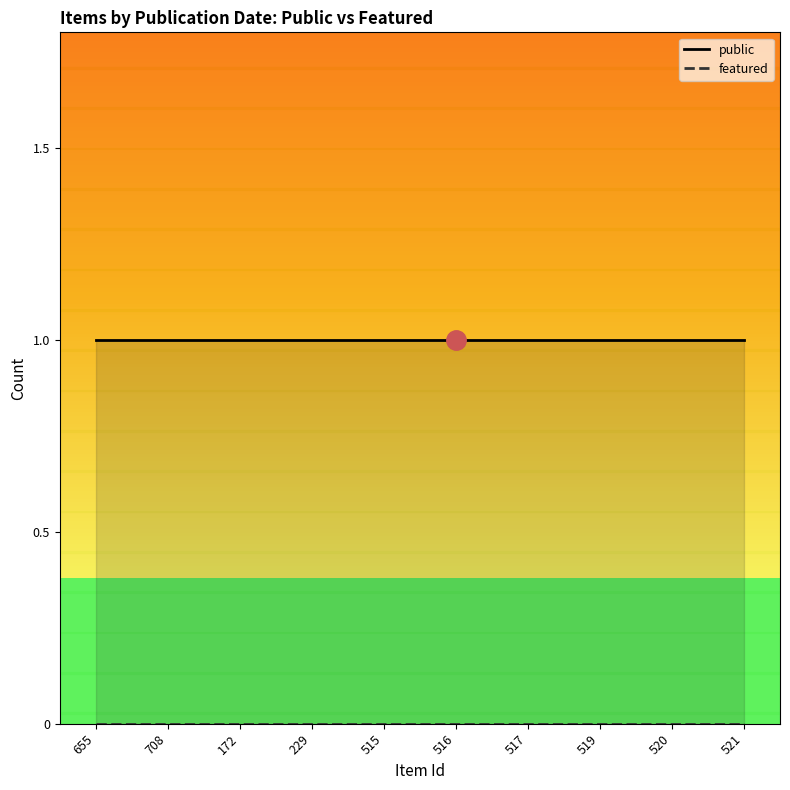

What is the greatest value displayed?

1